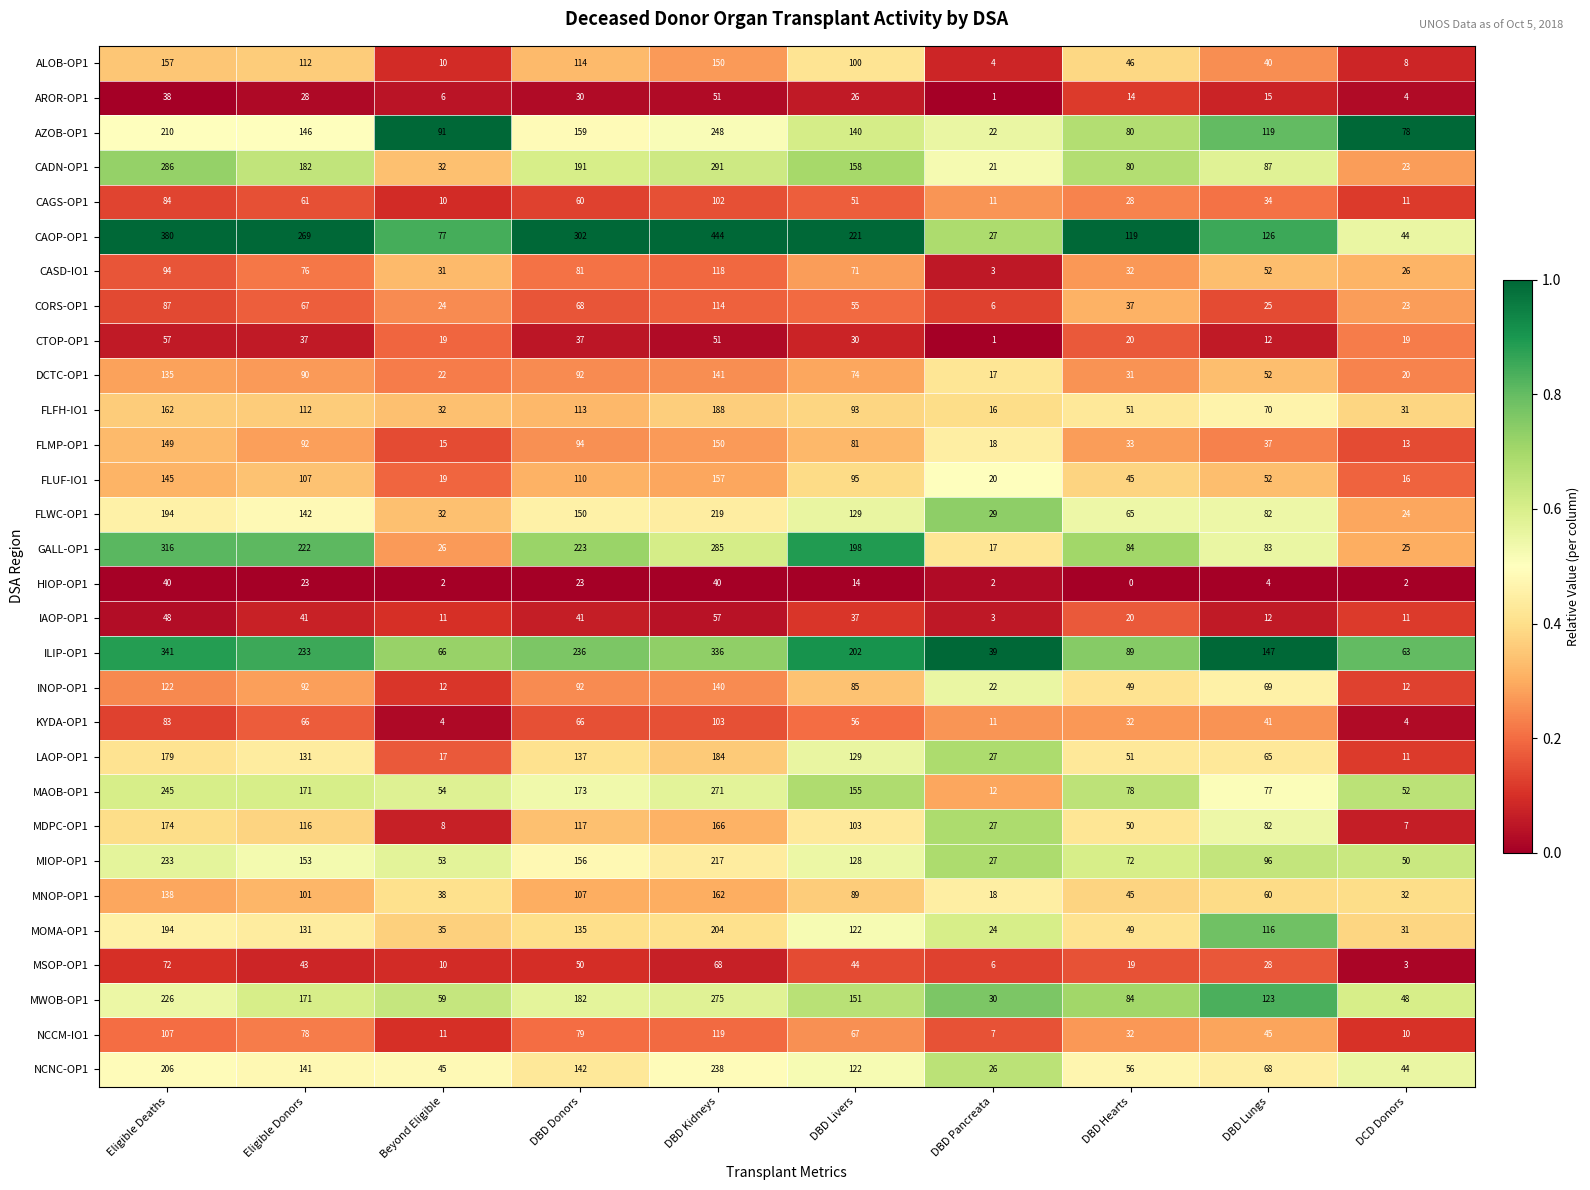

What is the difference between the ILIP-OP1 values at DCD Donors and Eligible Deaths?

278